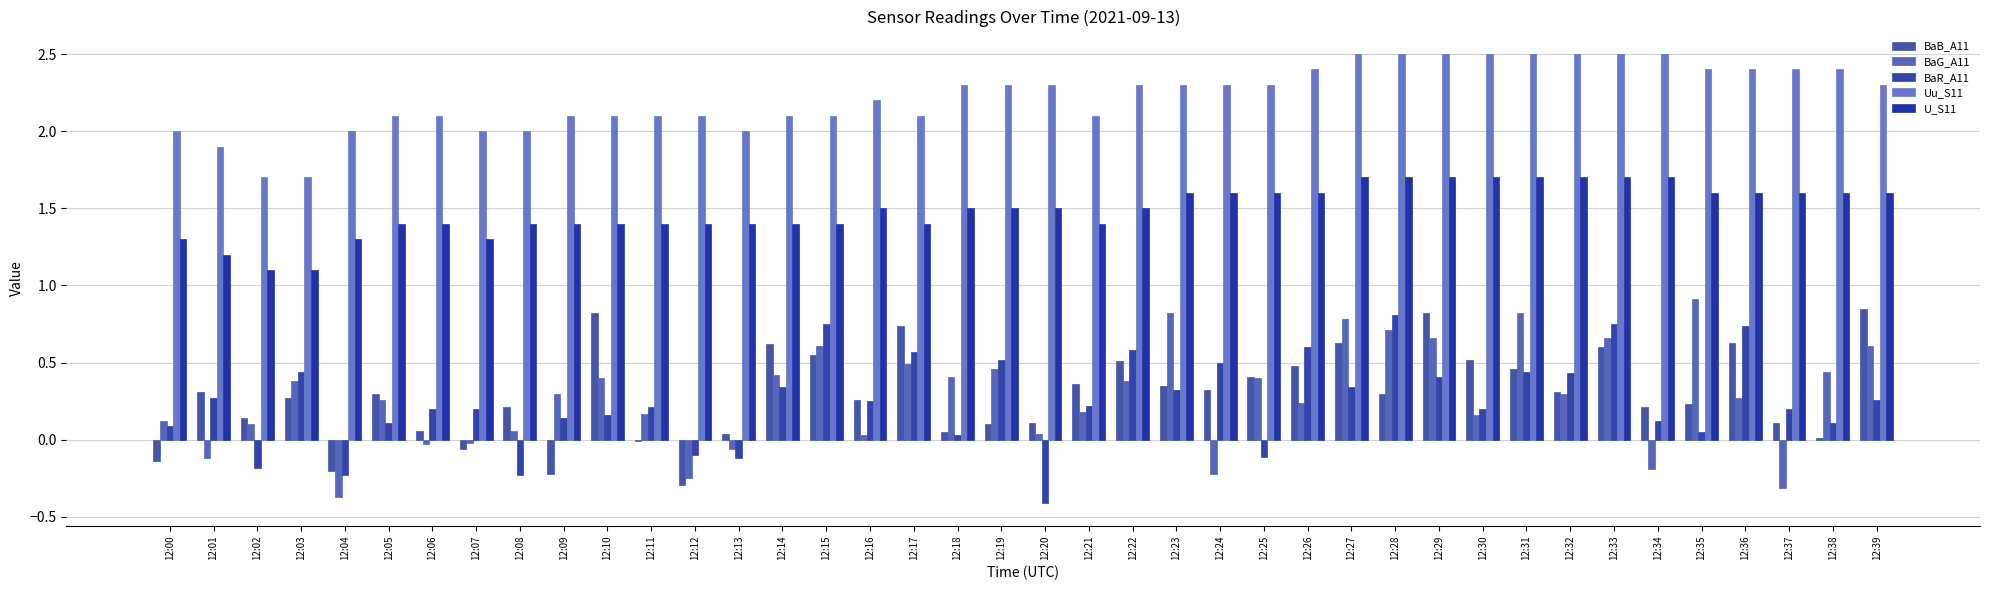

Count the number of categories in the chart.

40